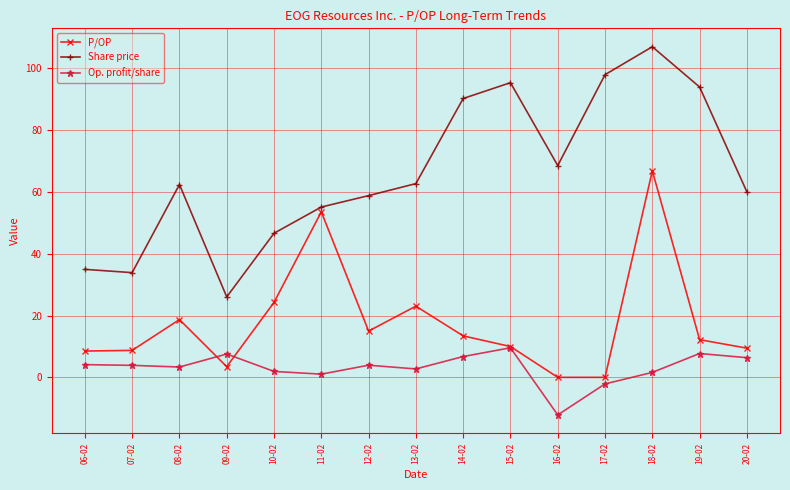

Between which two adjacent categories do Op. profit/share and P/OP first intersect?

08-02 and 09-02